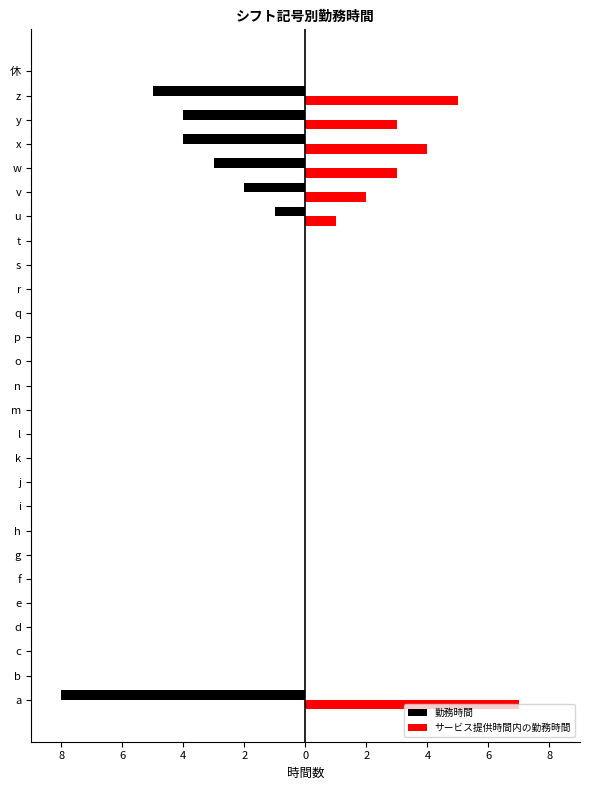

What is the highest value of the サービス提供時間内の勤務時間 series?

7